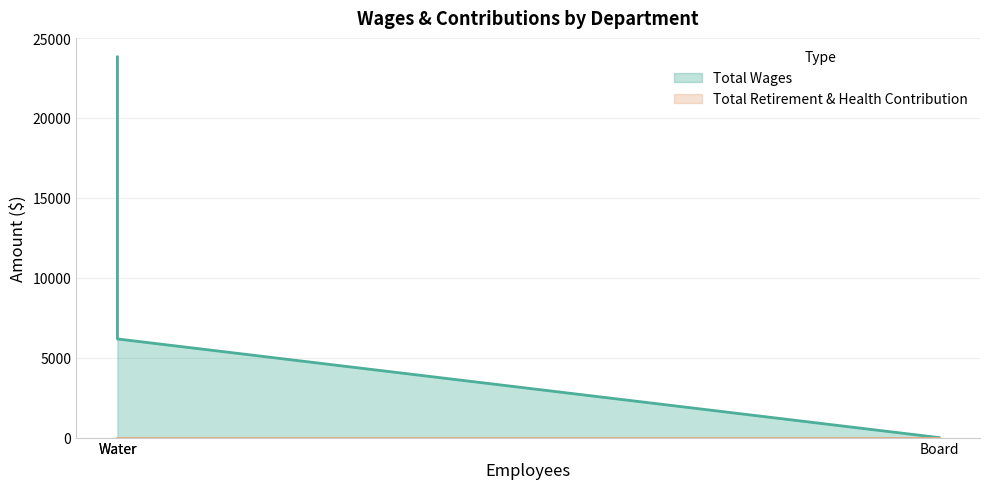

What is the label of the 2nd point from the right?

Water